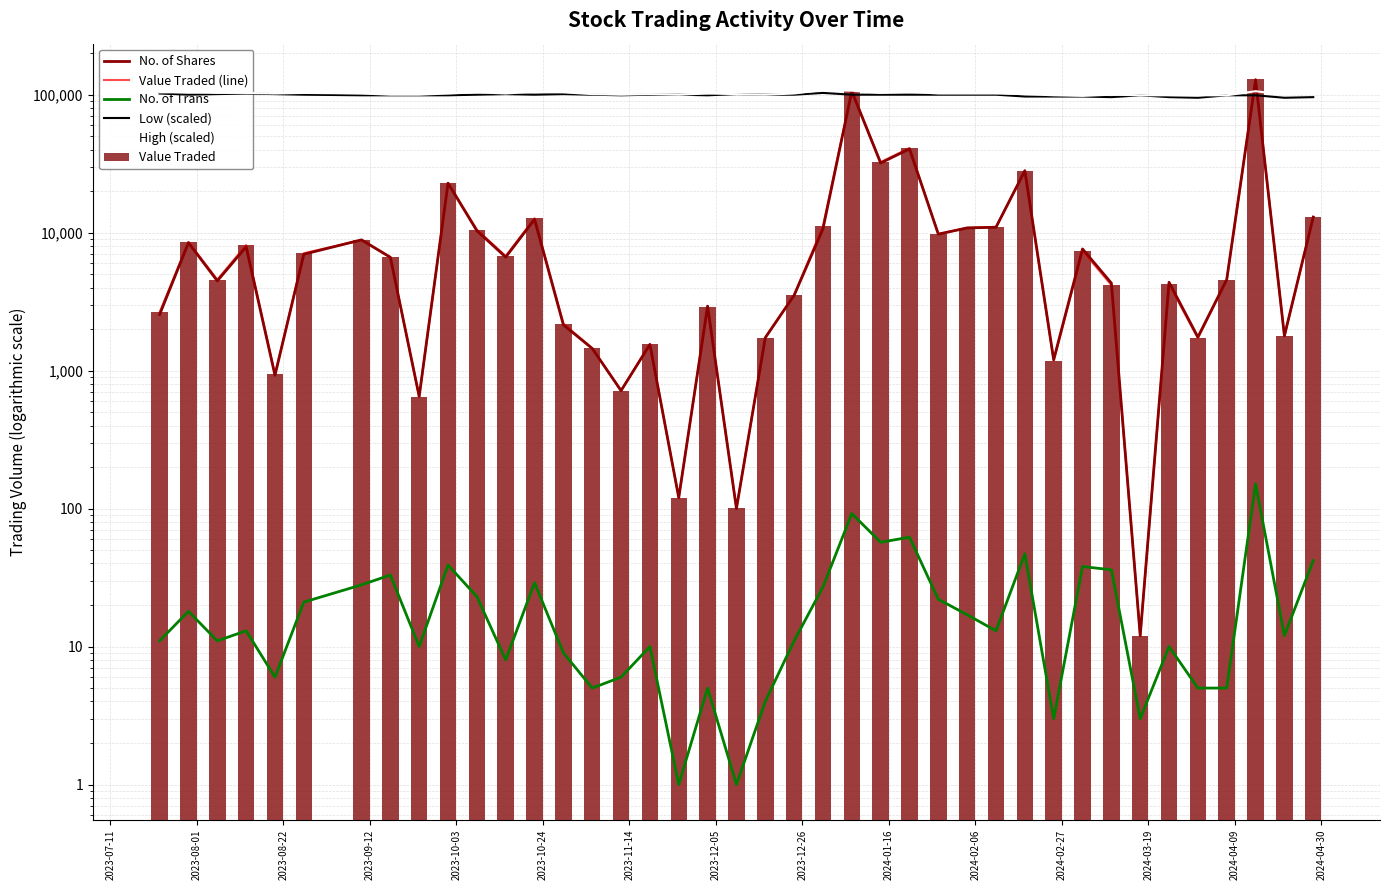

At which label is High (scaled) closest to 103000?

2023-08-22